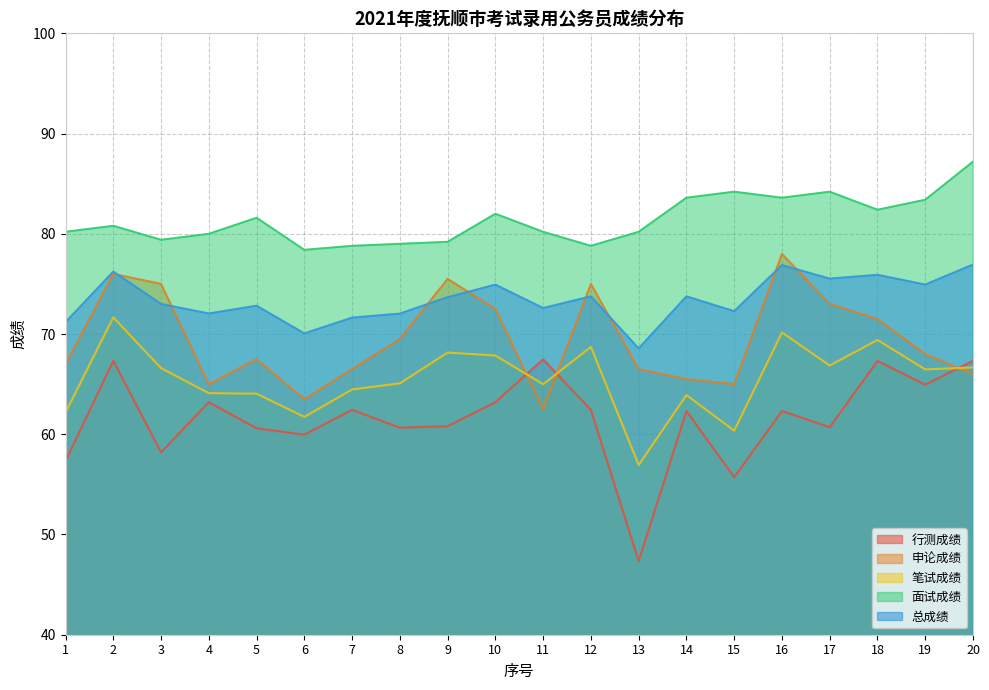

What is the average value of the 笔试成绩 series?

65.5